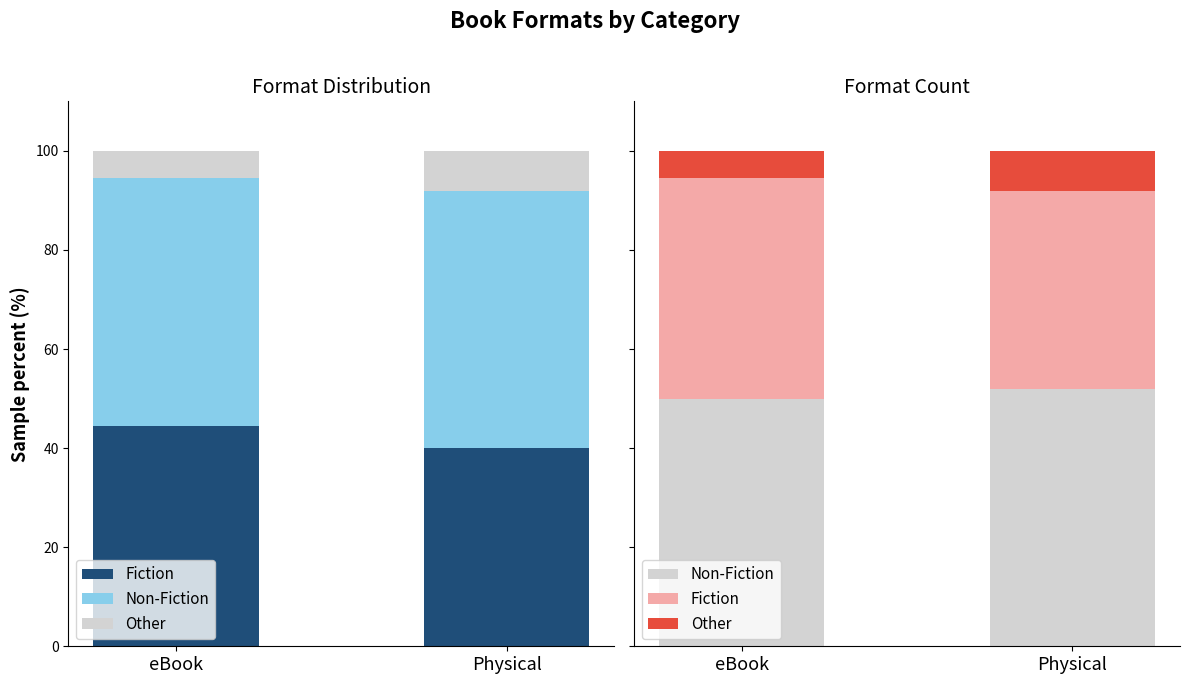

Where is Other nearest to the value 6?

eBook